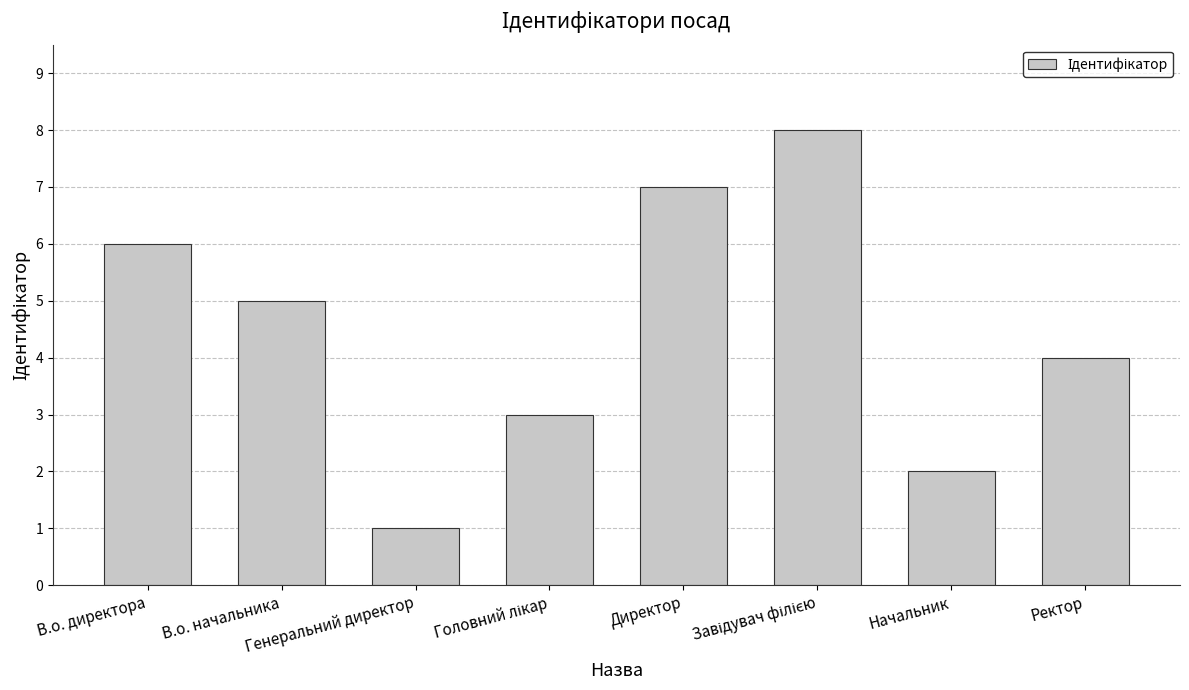

Reading left to right, what are all the values shown in this chart?

6	5	1	3	7	8	2	4